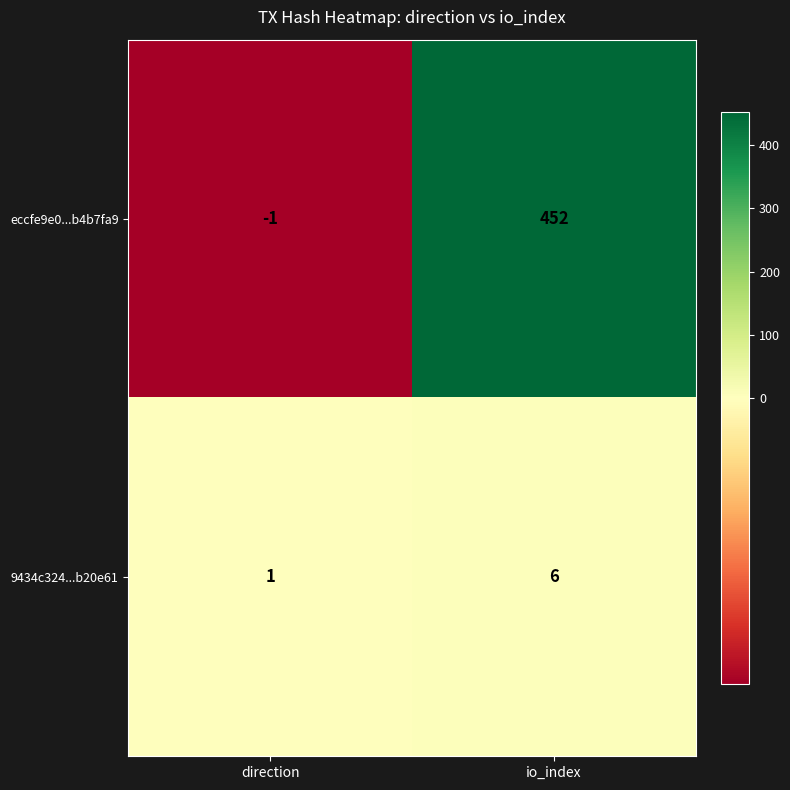

Reading left to right, extract all data points from this chart.

eccfe9e0...b4b7fa9: direction=-1	io_index=452
9434c324...b20e61: direction=1	io_index=6